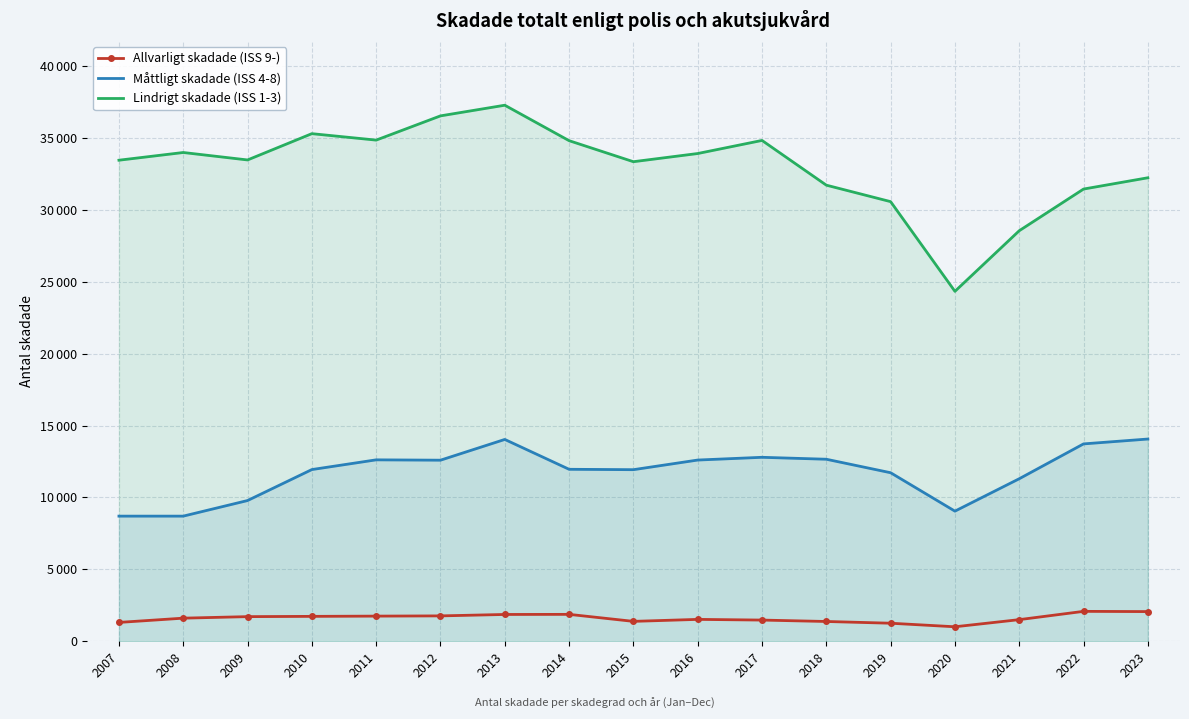

True or false: Allvarligt skadade (ISS 9-) and Måttligt skadade (ISS 4-8) intersect in this chart.

False